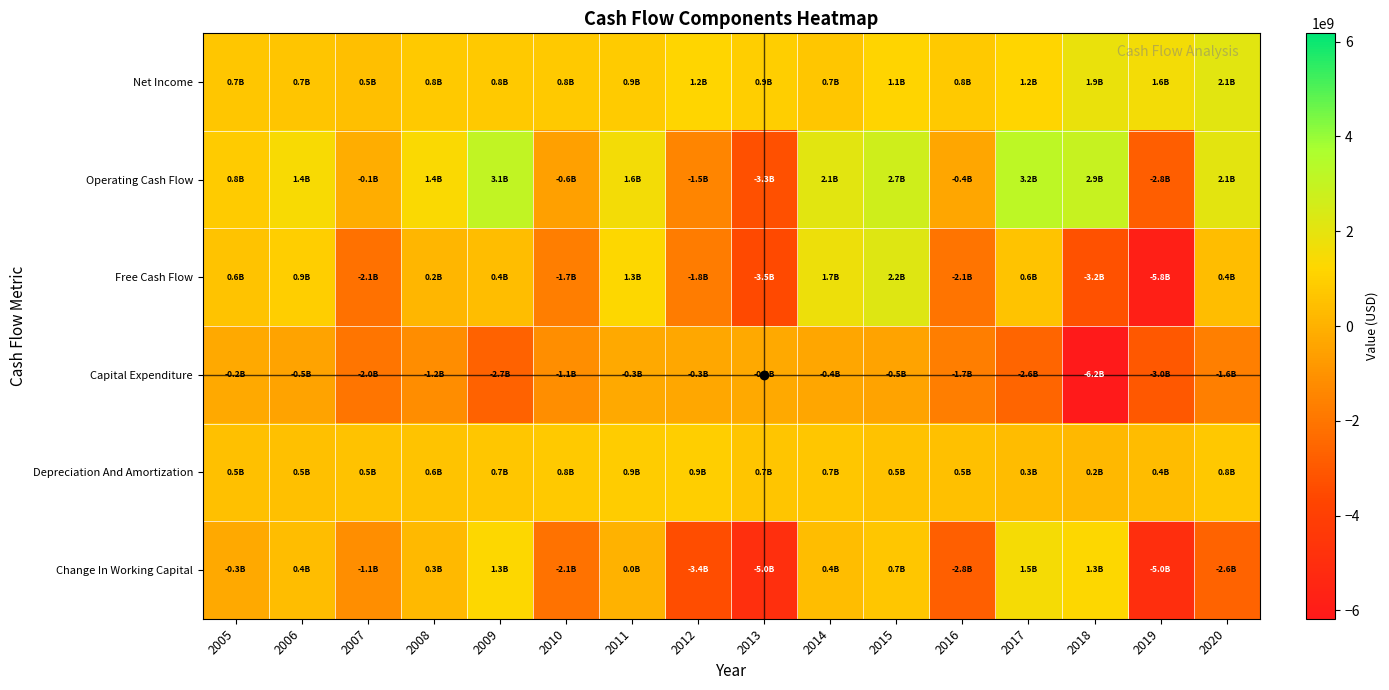

At which category is the sum across all series the highest?

2015